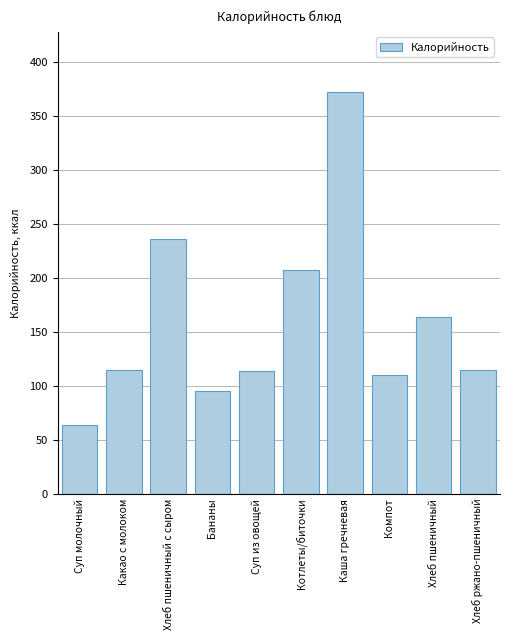

What is the label of the 8th bar from the left?

Компот